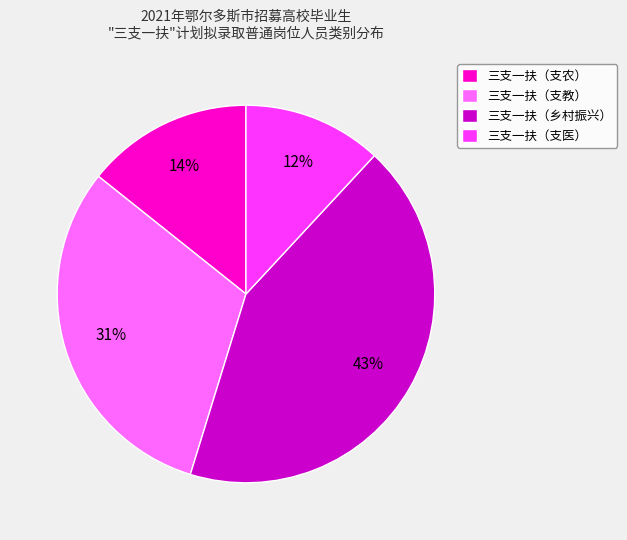

What percentage is the 三支一扶（支医） slice, to the nearest percent?

12%